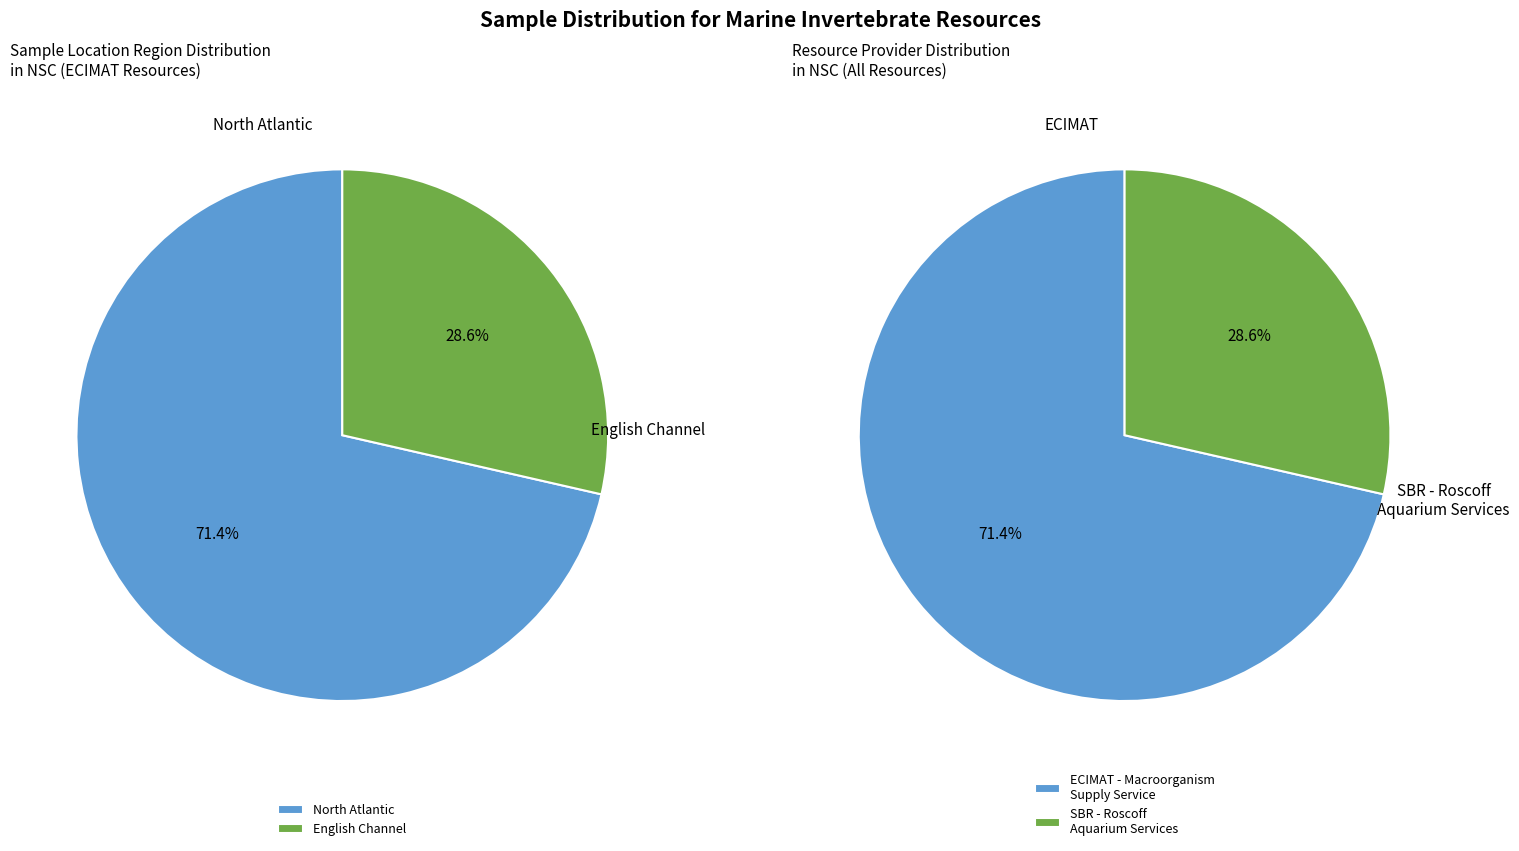

What is the largest slice in the pie chart?

North Atlantic